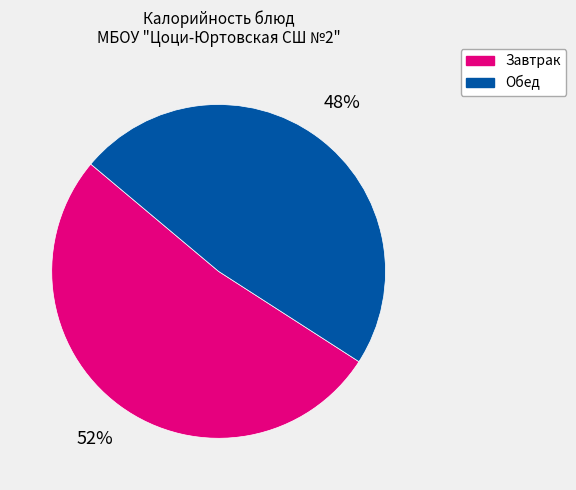

To the nearest percent, what is the average slice percentage?

50%